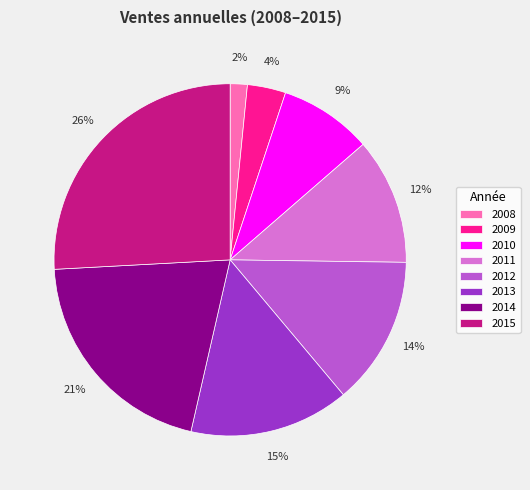

Count the number of slices in the pie.

8